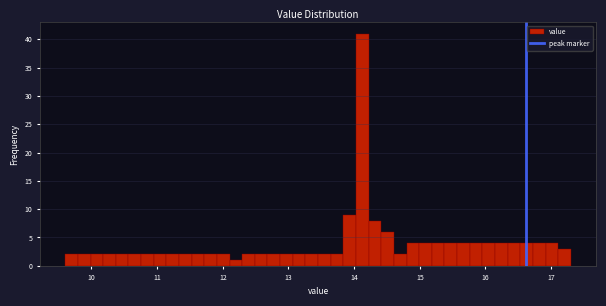

Read against the x-axis, roughly where is the centre of the tallest bar?

14.1